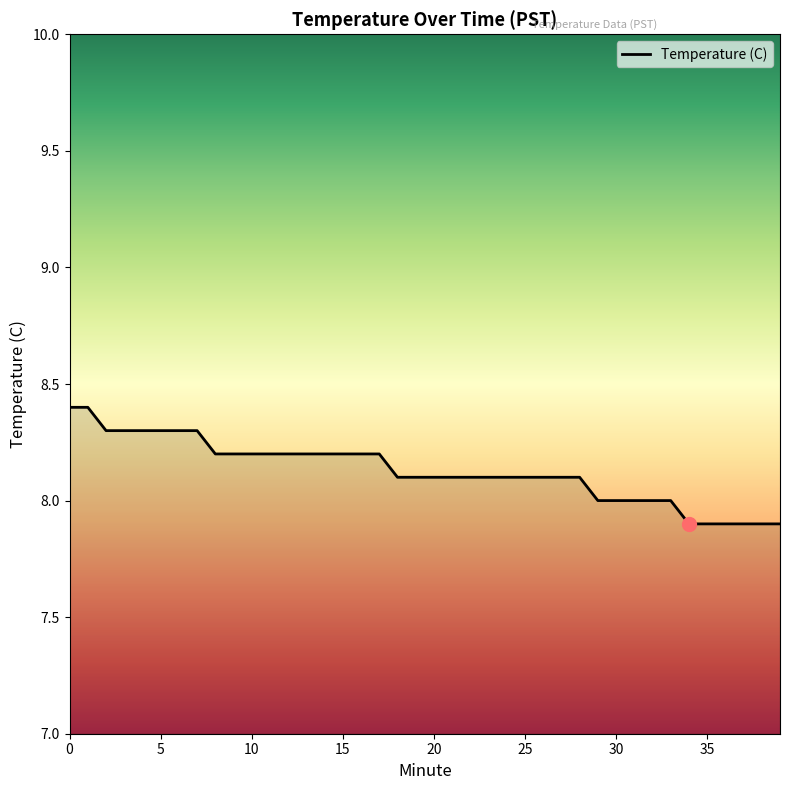

What is the difference between the maximum and minimum values?

0.5